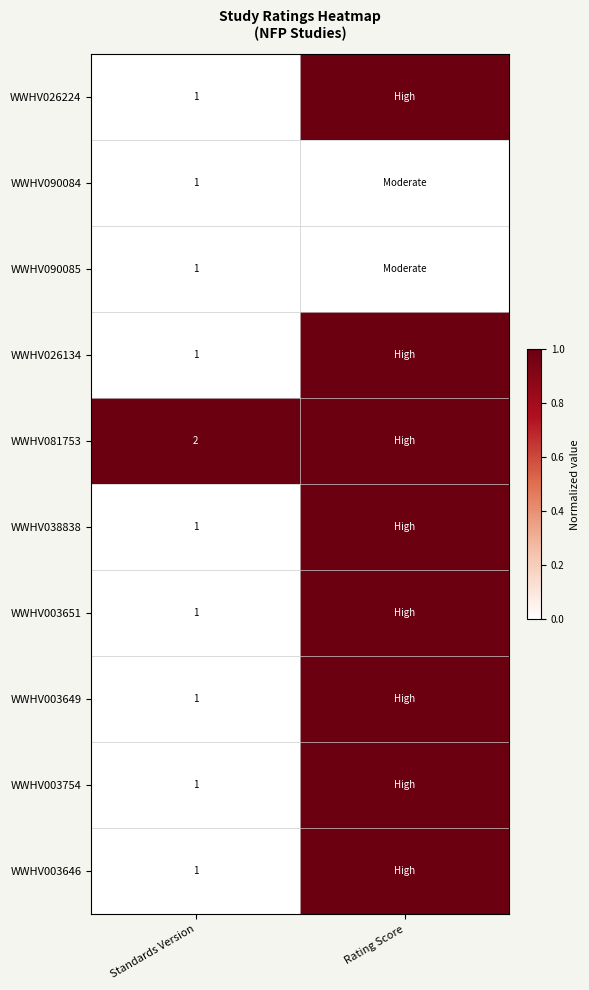

What is the sum of the WWHV003651 values at Rating Score and Standards Version?

1